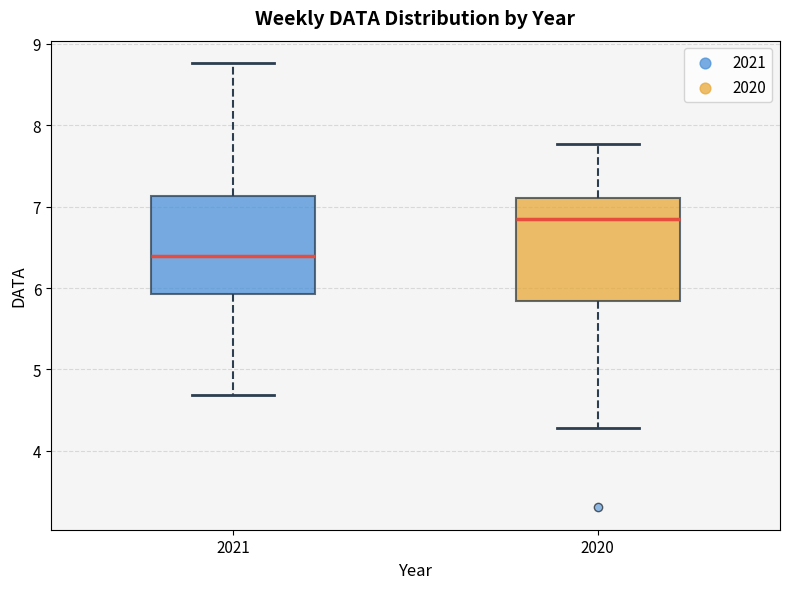

Which box has the lowest median line?

2021